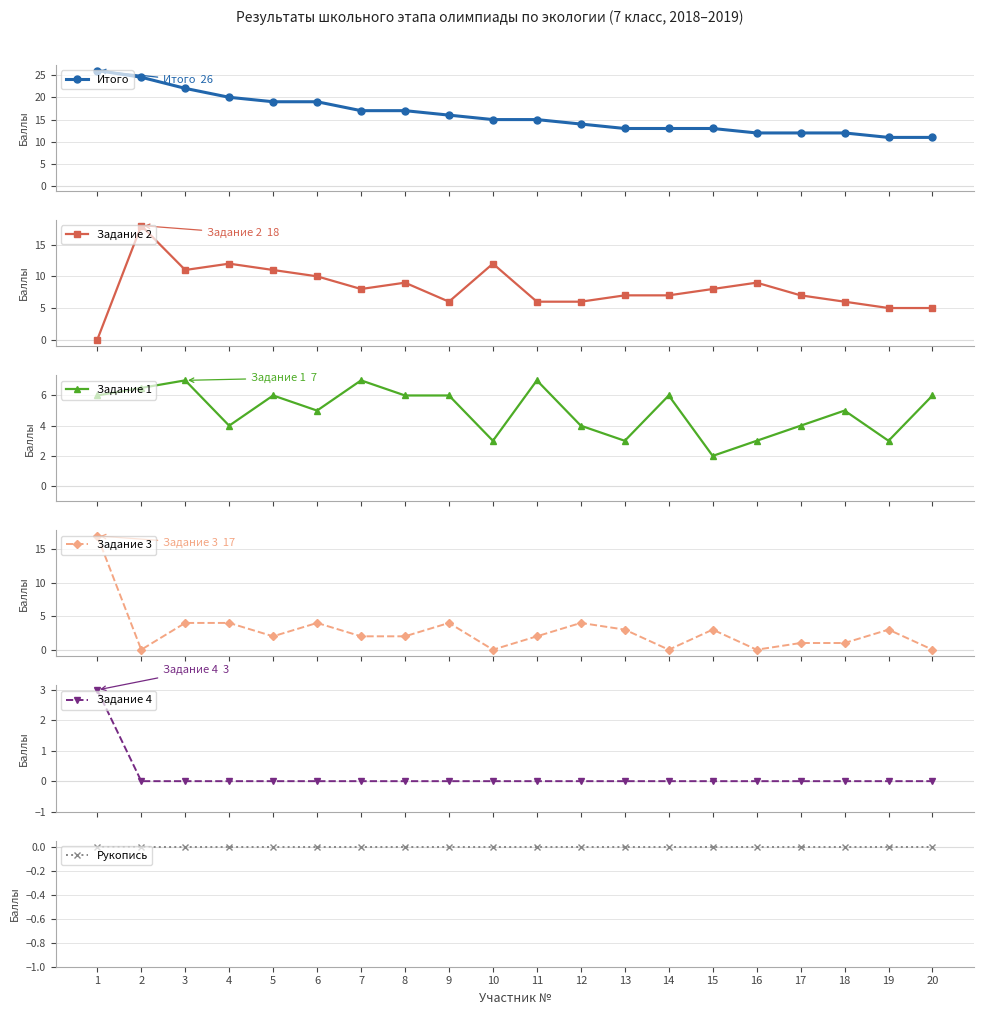

At which label does Итого reach its peak?

1